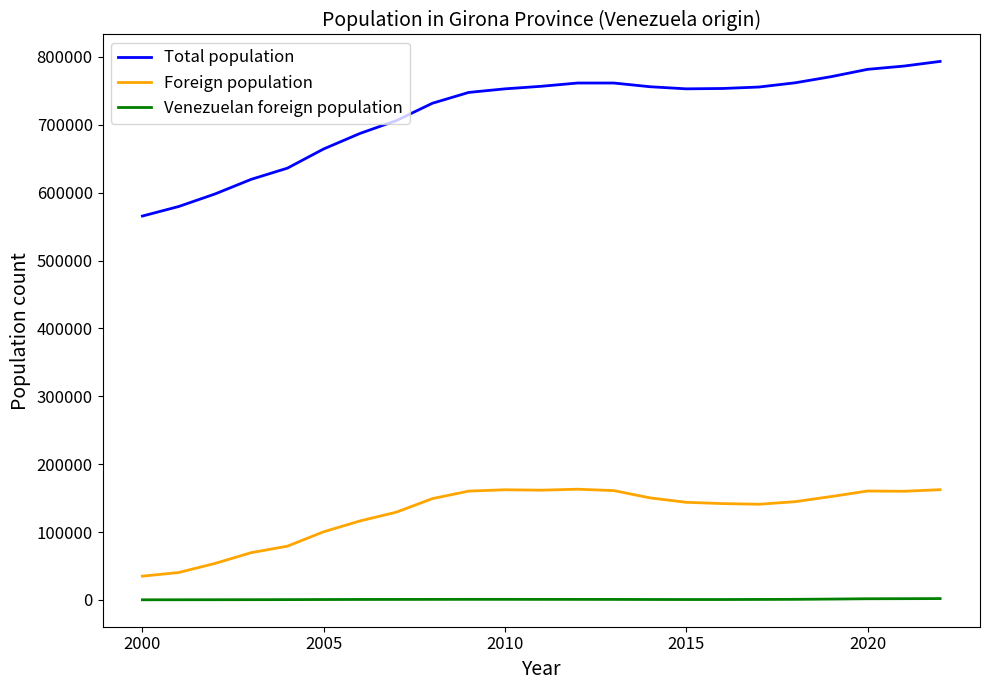

What is the difference between the maximum and minimum values in the Foreign population series?

128135